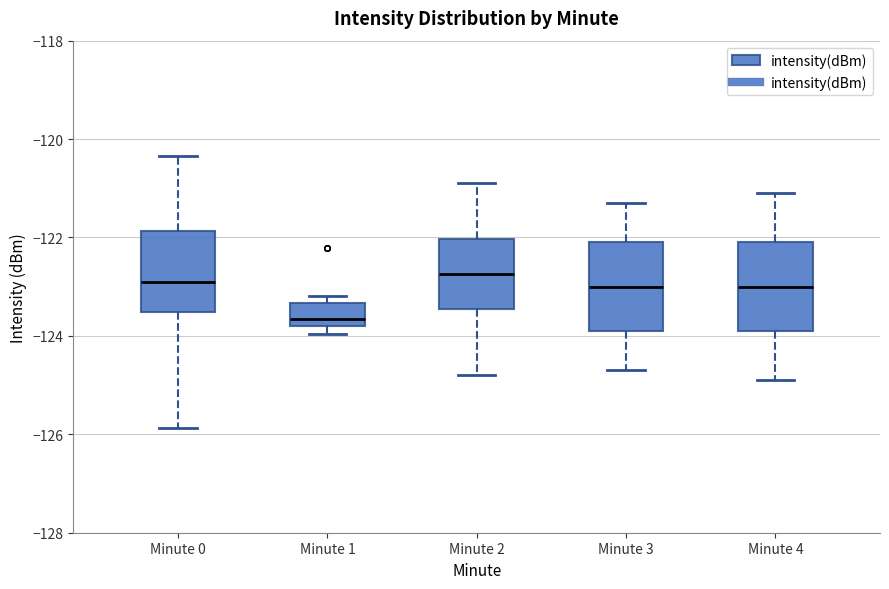

Reading left to right, transcribe this box plot: for each box, give where its median line is, the range the box spans, and where its two whiskers end, as read against the y-axis. The values are not printed on the chart, so give them approximately, as read against the axis.

Minute 0: median -122.8, box -123.6 to -121.8, whiskers -125.8 to -120.4
Minute 1: median -123.6, box -123.8 to -123.4, whiskers -124.0 to -123.2
Minute 2: median -122.8, box -123.4 to -122.0, whiskers -124.8 to -120.8
Minute 3: median -123.0, box -123.8 to -122.0, whiskers -124.6 to -121.2
Minute 4: median -123.0, box -123.8 to -122.0, whiskers -124.8 to -121.0